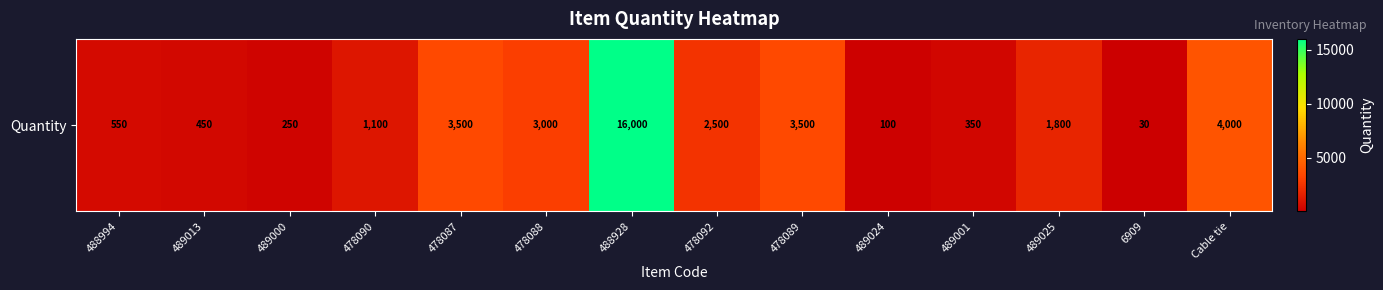

What is the change in value from 488994 to 489013?

-100